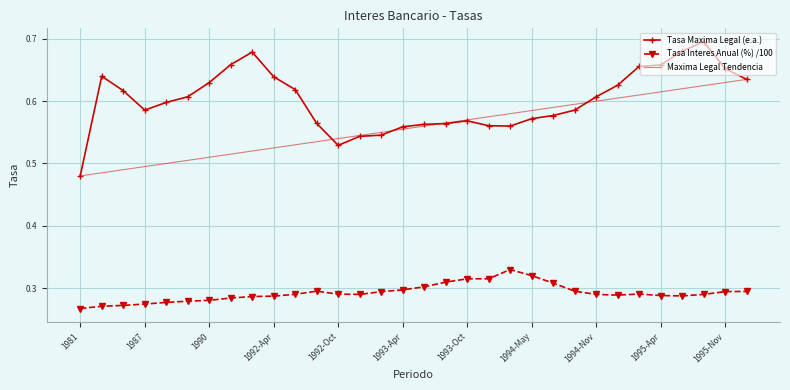

True or false: Tasa Maxima Legal (e.a.) has more than 2 points higher than both neighbors.

True